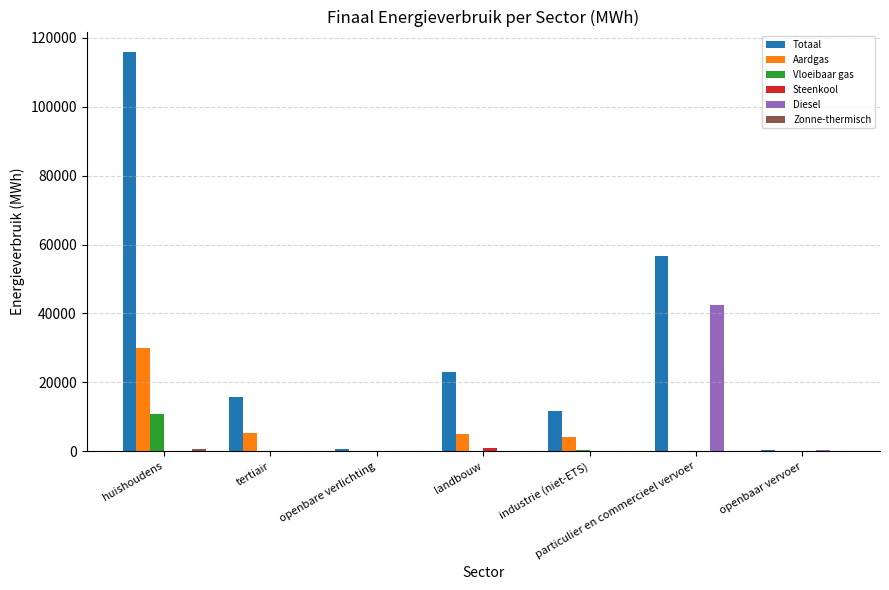

Count the number of categories in the chart.

7